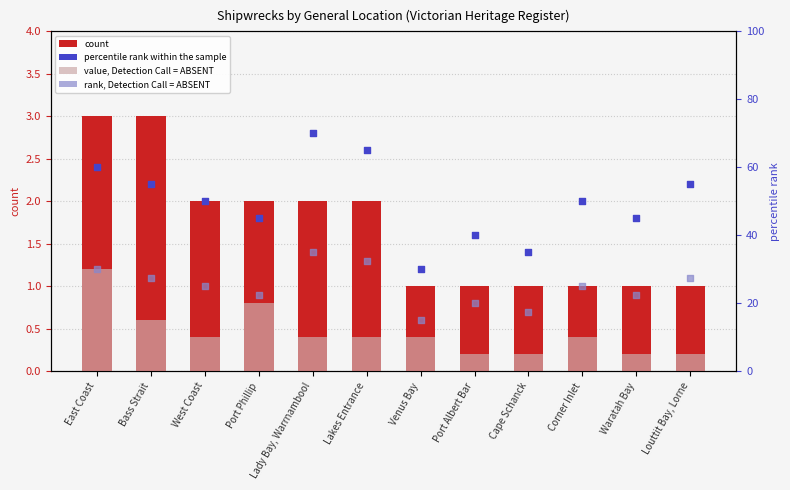

Which series has the largest total across all categories?

percentile rank within the sample